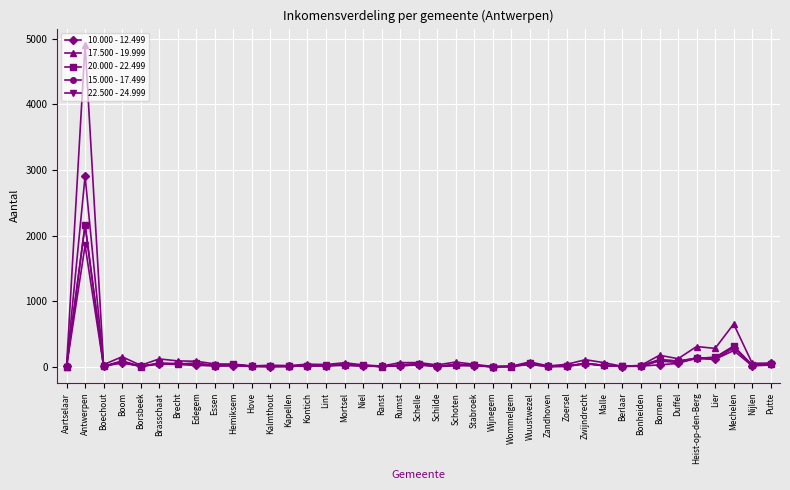

The 17.500 - 19.999 series shows 123 at Brasschaat. True or false?

True